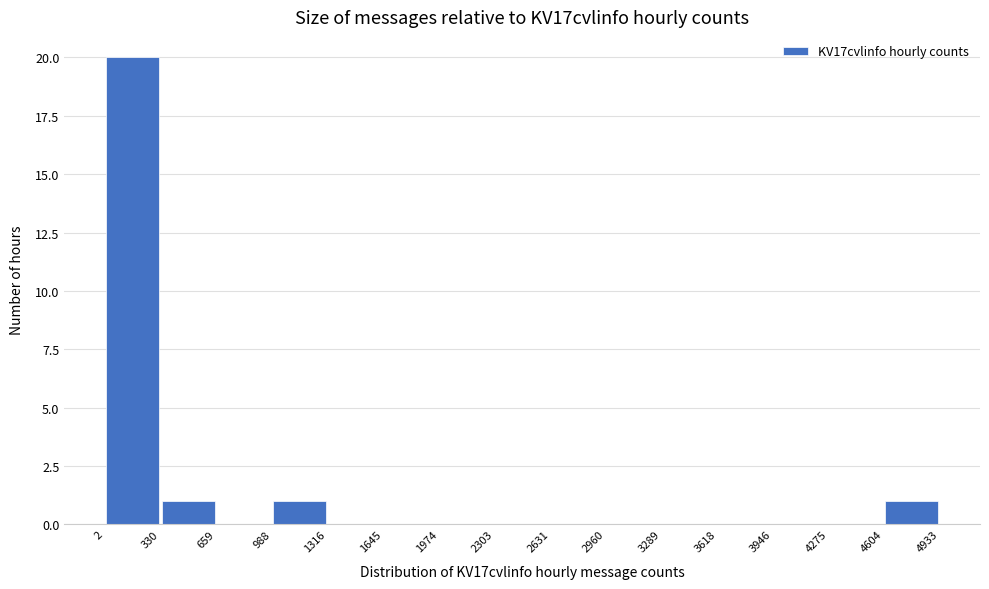

Reading left to right, transcribe this chart: for each bar, give the range it covers on the x-axis and its height. The values are not printed on the chart, so give them approximately, as read against the axis.

2 to 330: 20
330 to 659: 1
659 to 988: 0
988 to 1316: 1
1316 to 1645: 0
1645 to 1974: 0
1974 to 2303: 0
2303 to 2631: 0
2631 to 2960: 0
2960 to 3289: 0
3289 to 3618: 0
3618 to 3946: 0
3946 to 4275: 0
4275 to 4604: 0
4604 to 4933: 1